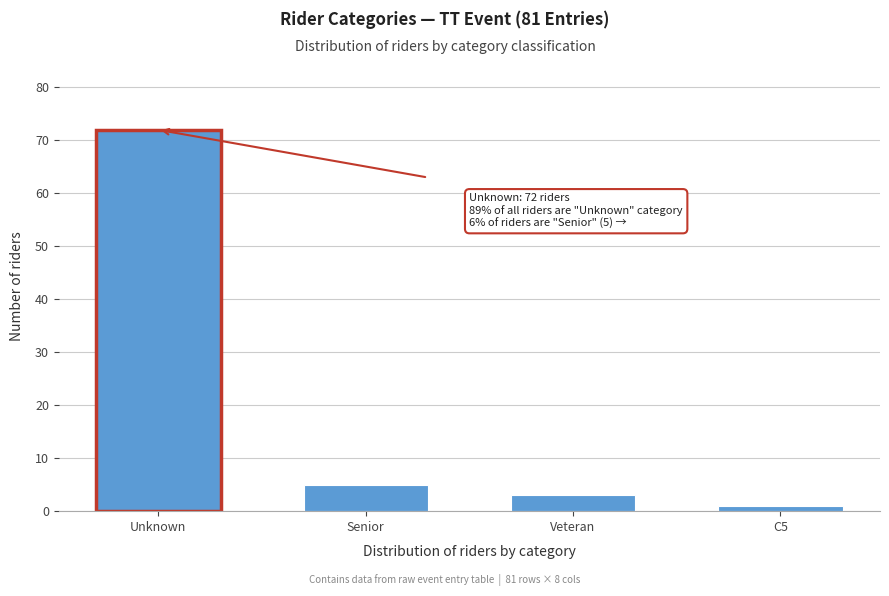

Reading right to left, what are all the values shown in this chart?

C5=1	Veteran=3	Senior=5	Unknown=72